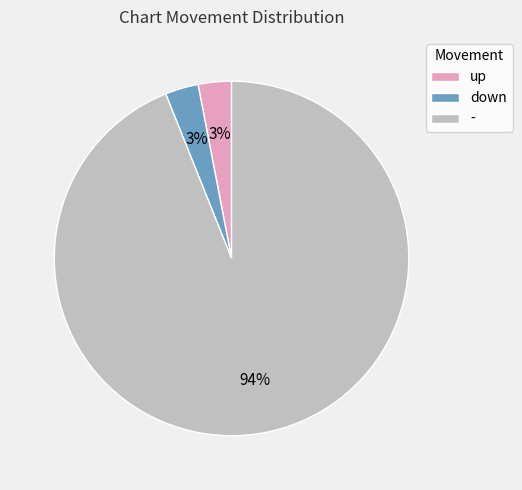

Combined, do down and - account for over 50%?

Yes